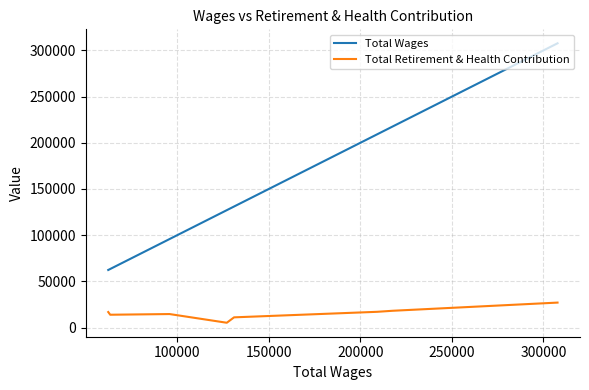

What is the sum of all Total Retirement & Health Contribution values?

124021